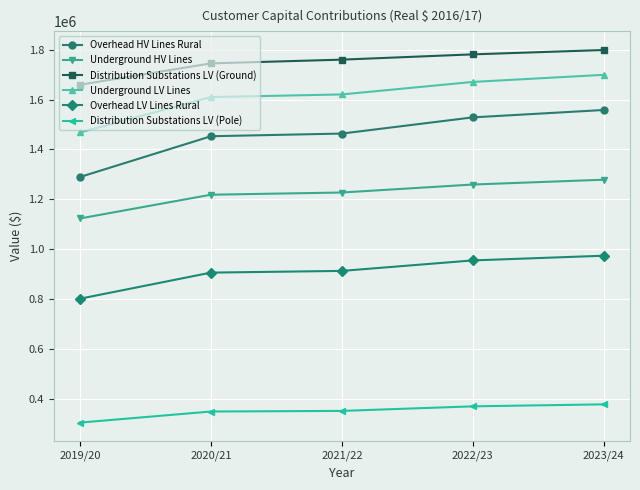

Which series has the widest spread of values?

Overhead HV Lines Rural